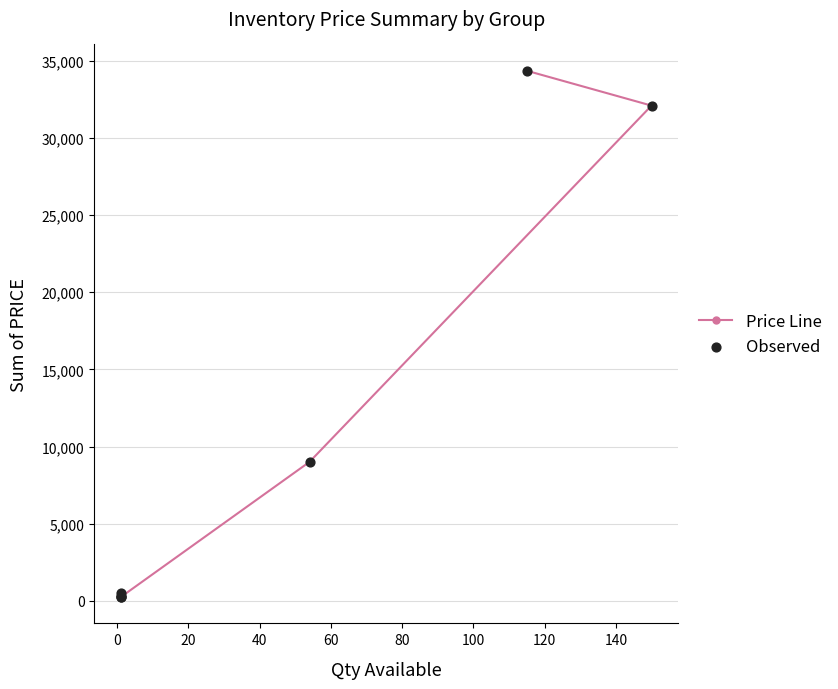

Is the value of Price Line at 100 greater than the value of Observed at 60?

No